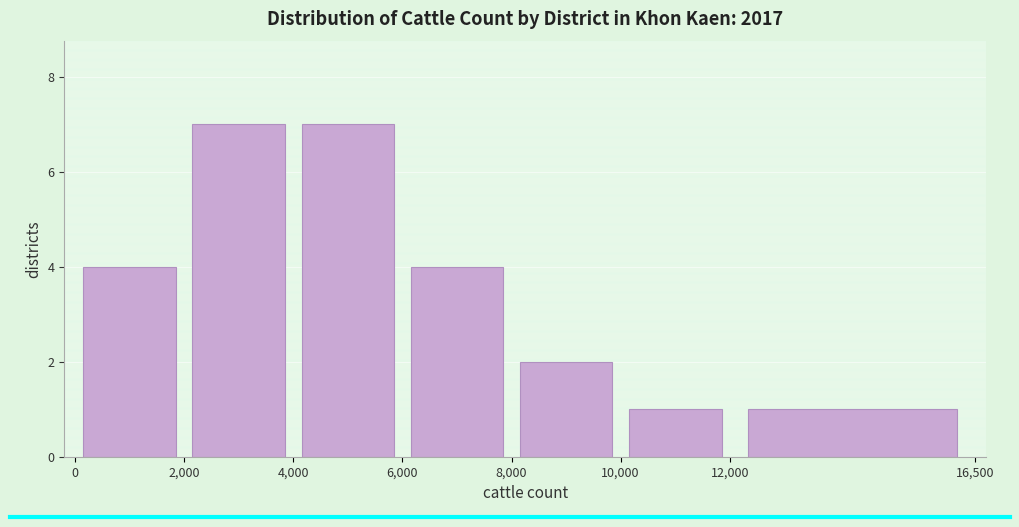

Reading left to right, transcribe this chart: for each bar, give the range it covers on the x-axis and its height. The values are not printed on the chart, so give them approximately, as read against the axis.

0 to 2,000: 4
2,000 to 4,000: 7
4,000 to 6,000: 7
6,000 to 8,000: 4
8,000 to 10,000: 2
10,000 to 12,000: 1
12,000 to 16,500: 1